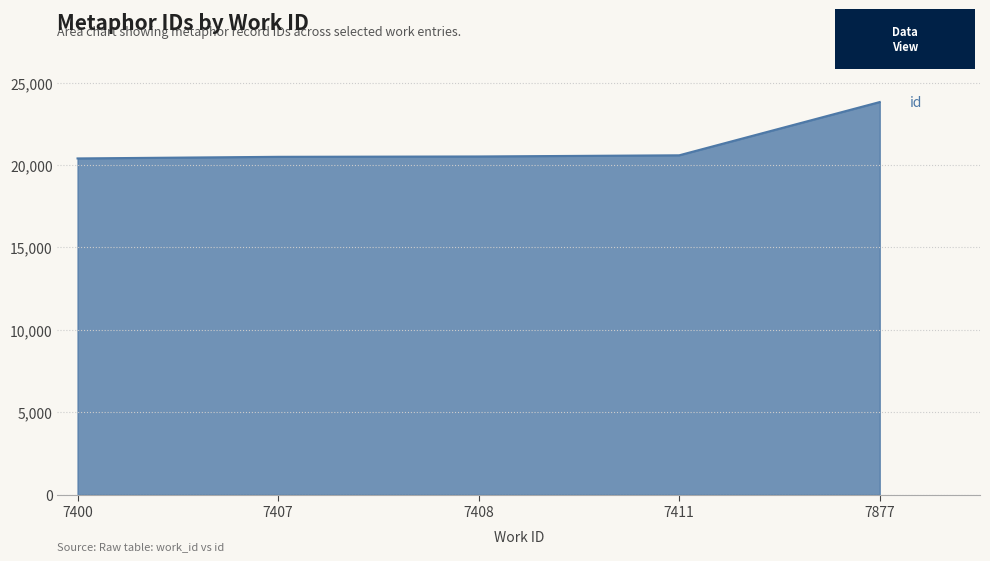

True or false: the data has more than 1 interior local peaks.

False